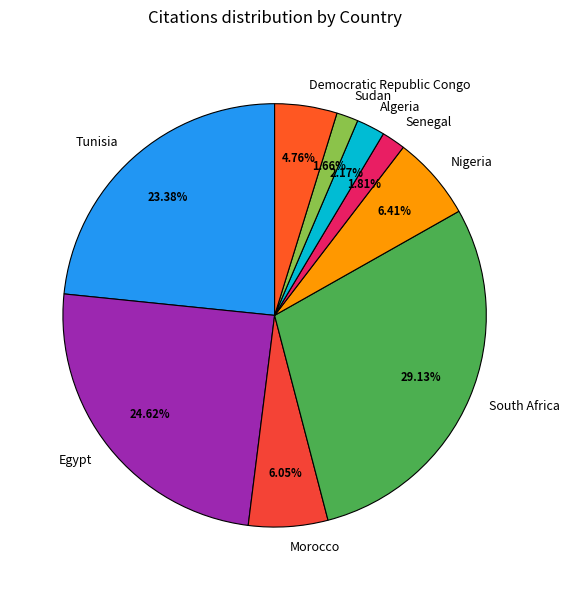

What is the largest slice in the pie chart?

South Africa